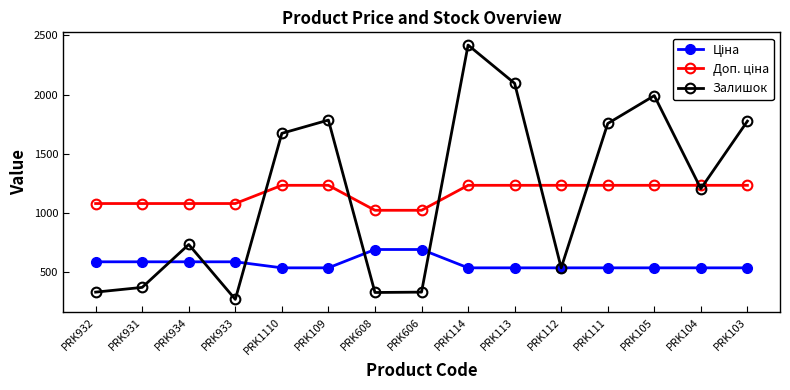

True or false: Залишок has more than 0 interior local peaks.

True